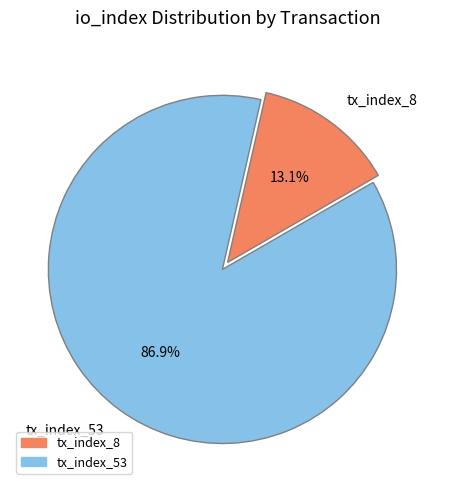

To the nearest percent, what is the combined percentage of tx_index_8 and tx_index_53?

100%